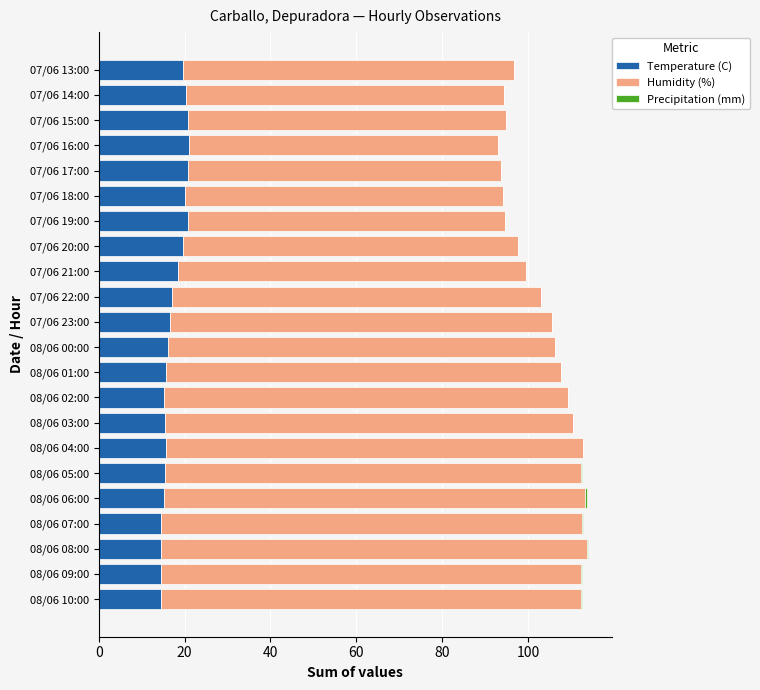

What is the total value across all series at 08/06 03:00?

110.5